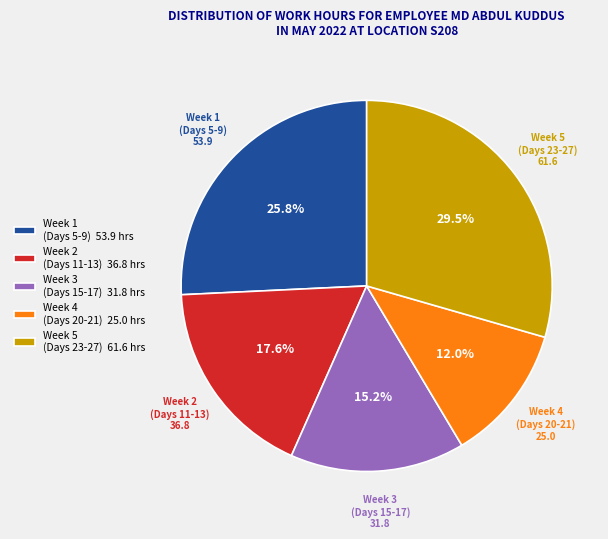

Which has a higher value, Week 2 (Days 11-13) or Week 5 (Days 23-27)?

Week 5 (Days 23-27)